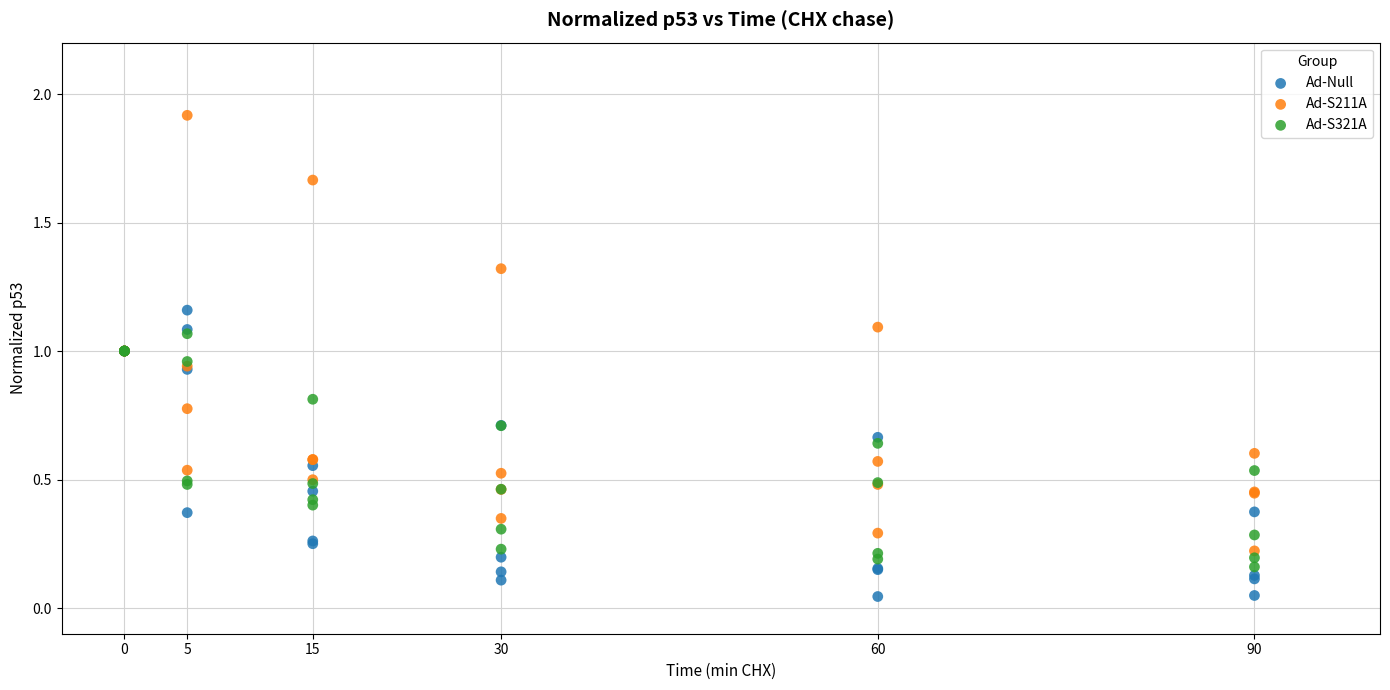

Which series reaches the minimum Y coordinate?

Ad-Null